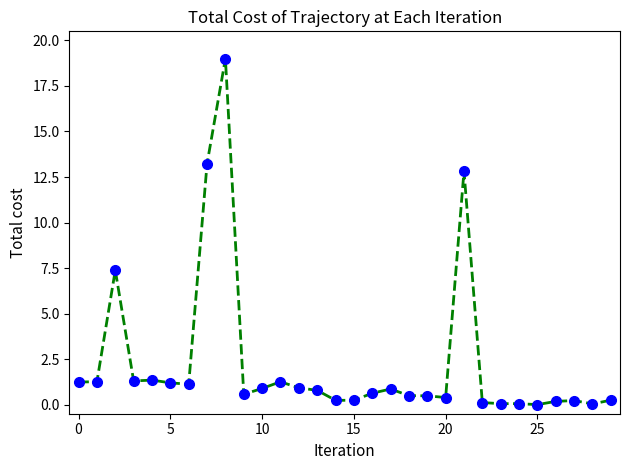

What is the difference between the maximum and minimum values?

19.0